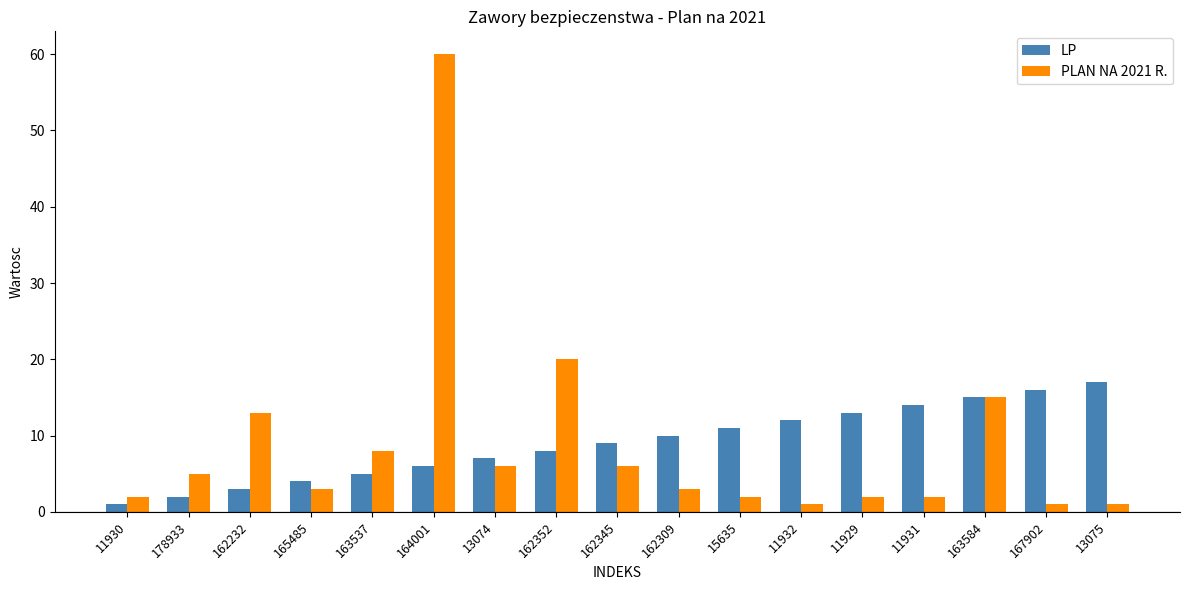

What is the maximum value shown in the chart?

60